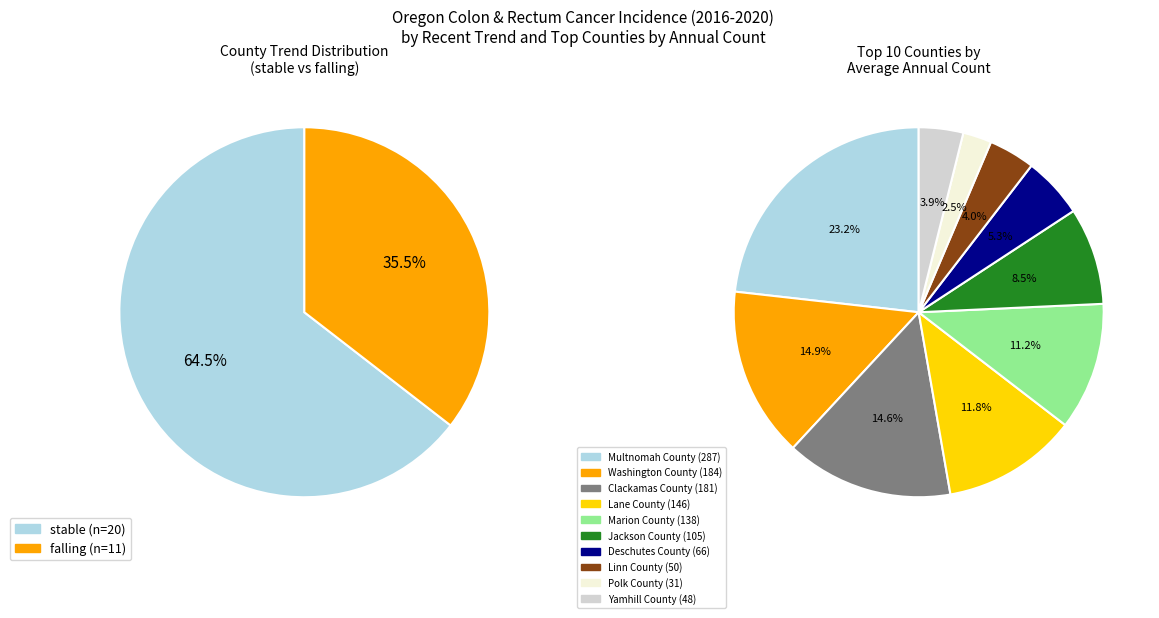

Which slice is the largest?

stable